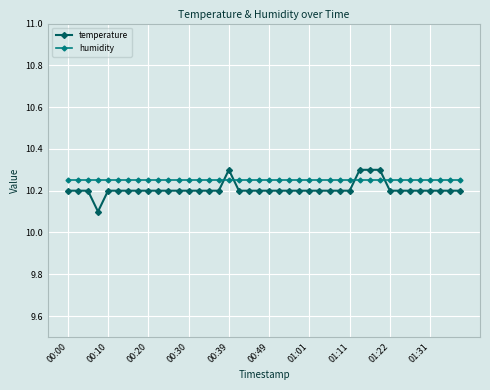

What is the value of the temperature point at the 25th from the left?

10.2